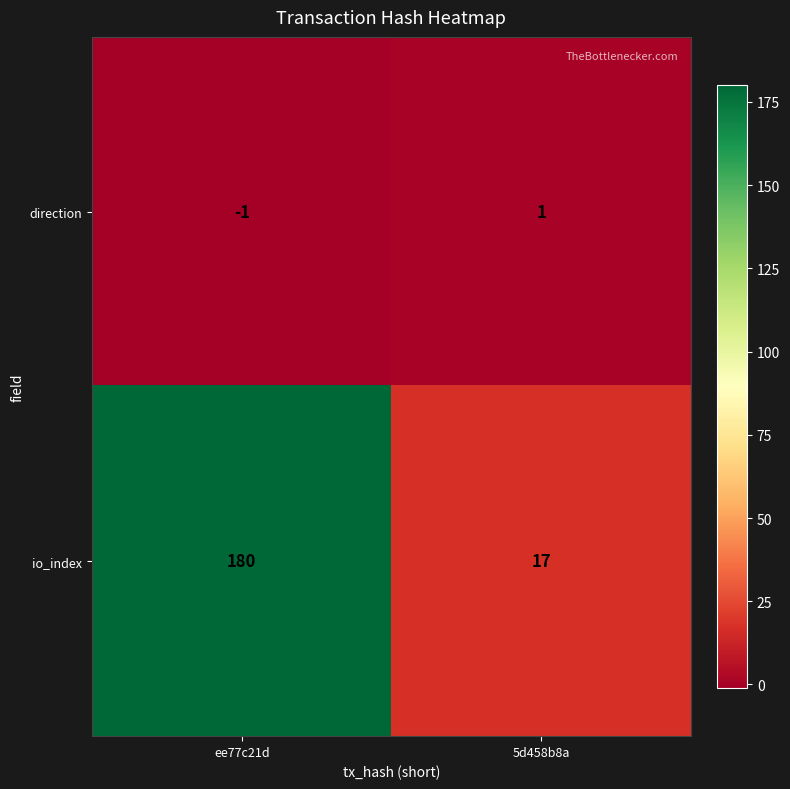

What is the spread (max minus min) of values at ee77c21d?

181